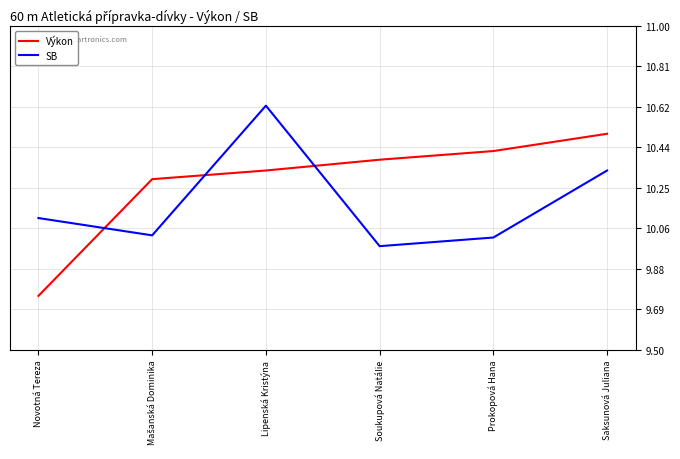

What position from the right is Prokopová Hana?

2